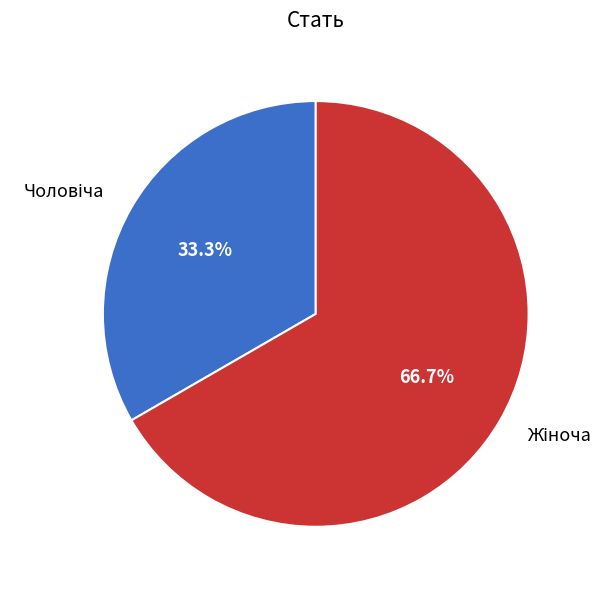

Is there a majority slice in this chart?

Yes